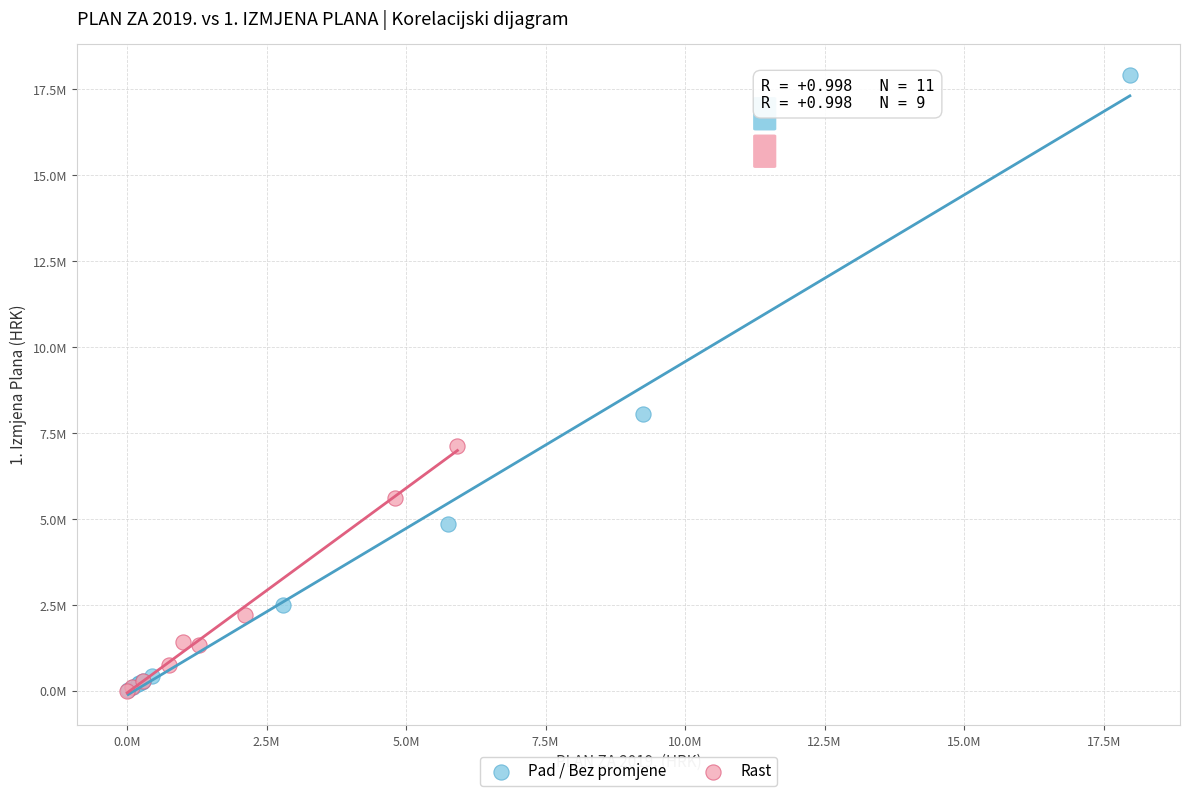

What are all the series names shown in the legend?

Pad / Bez promjene, Rast